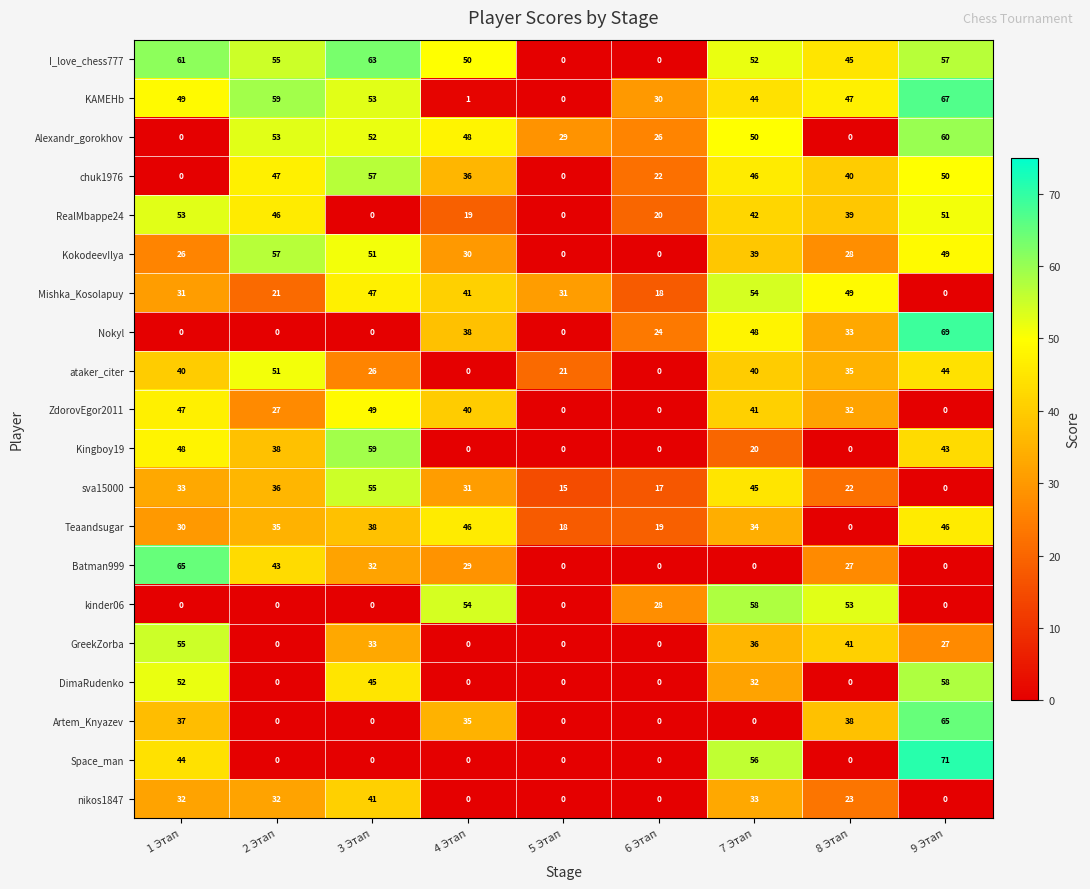

Where is Batman999 nearest to the value 32?

3 Этап